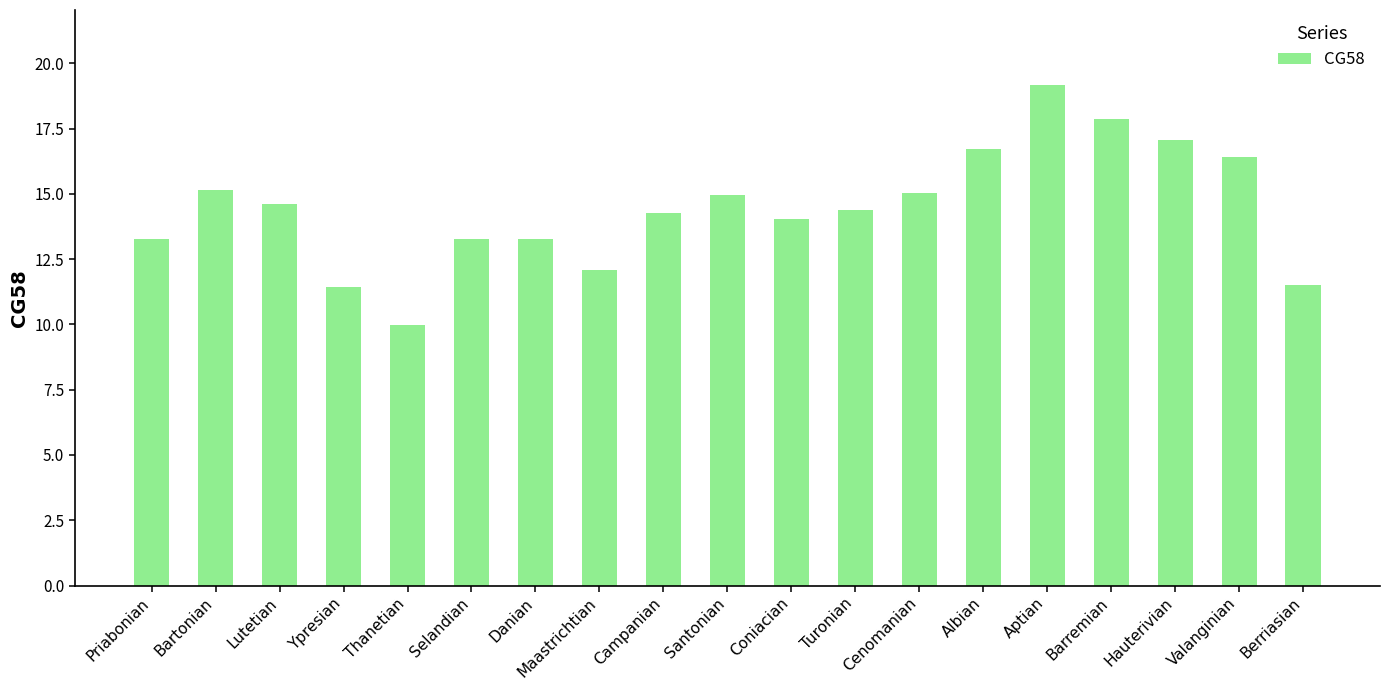

How many bars are there in total?

19